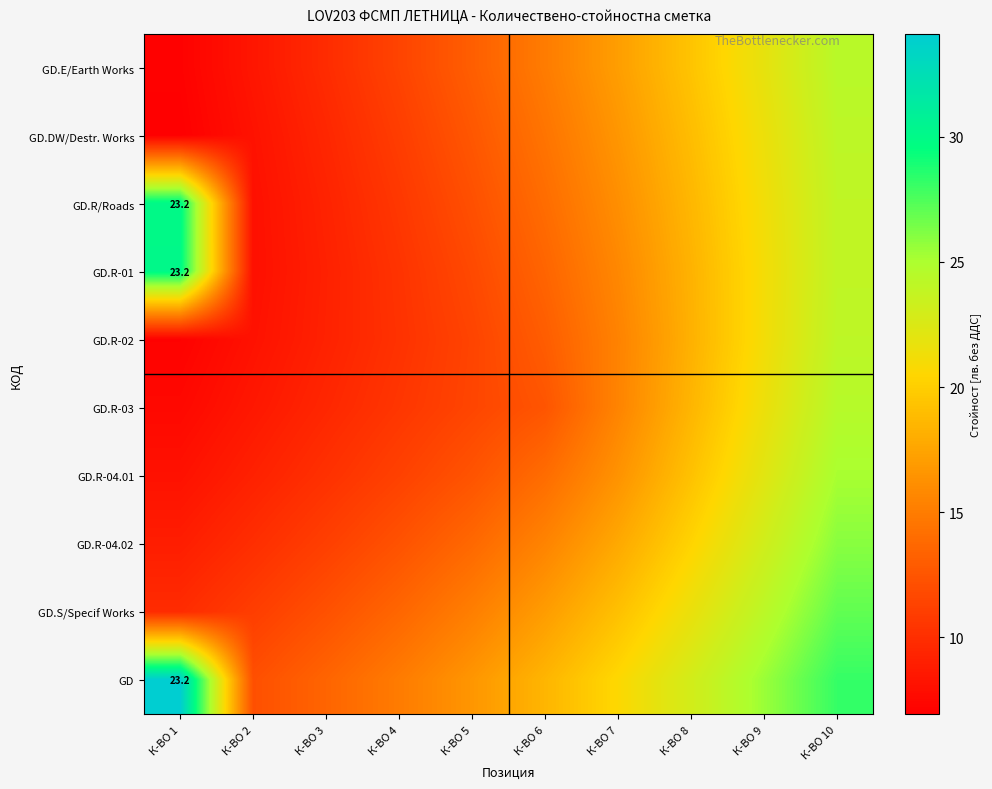

Is it true that GD equals 28.2 at К-ВО 10?

True